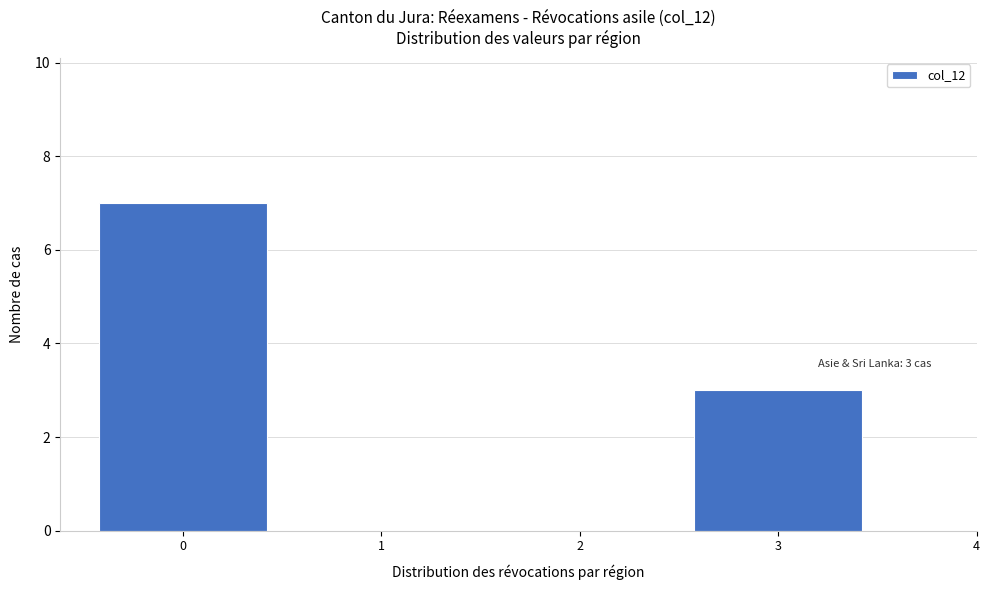

Which range on the x-axis has the tallest bar?

-0.5 to 0.5